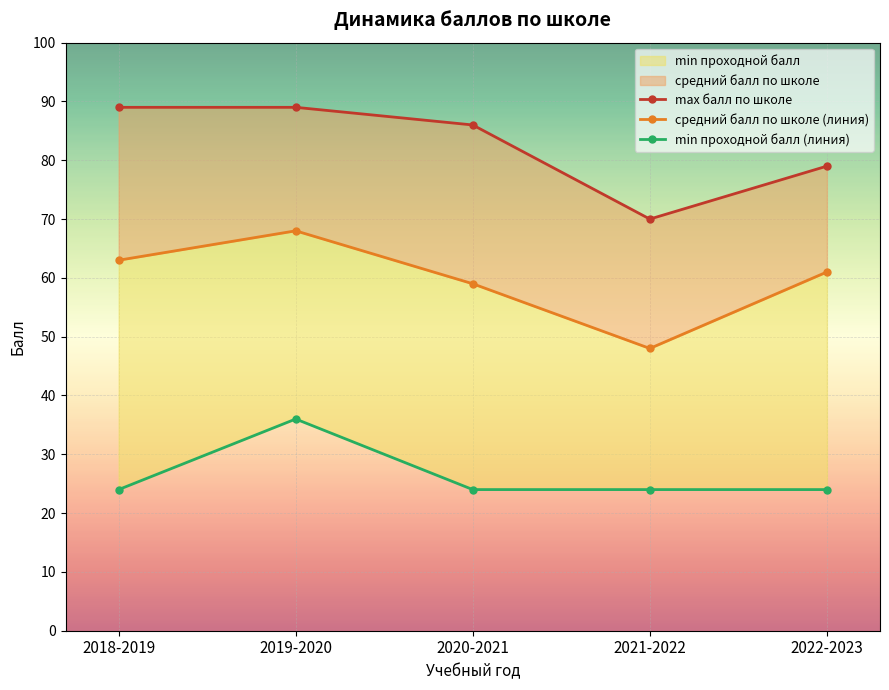

True or false: min проходной балл and средний балл по школе intersect in this chart.

False